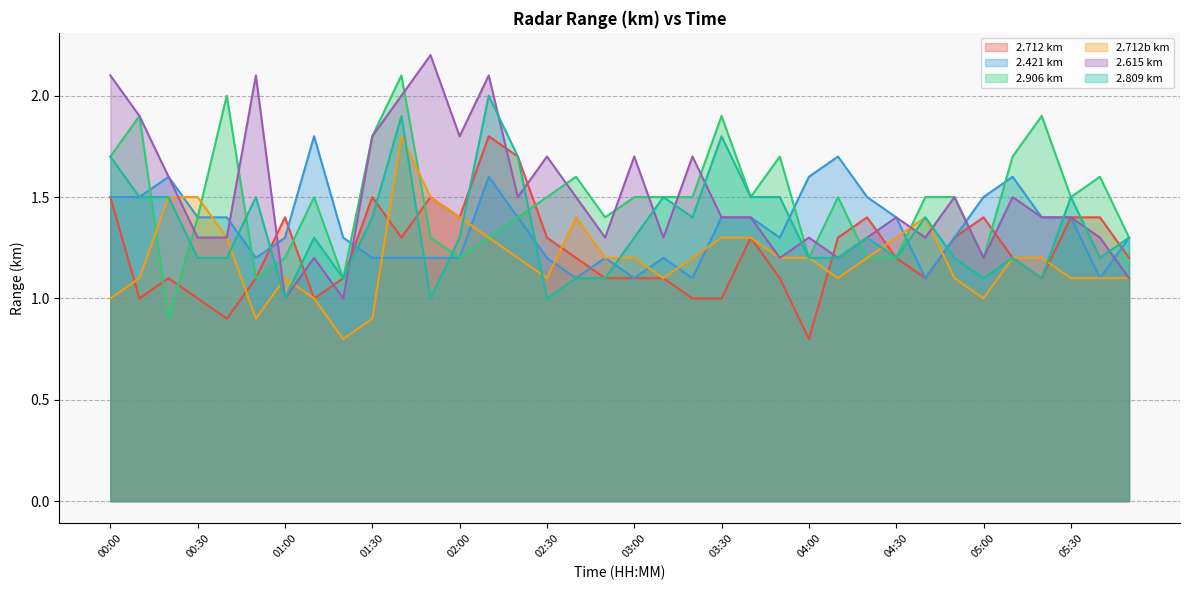

What is the sum of the 2.712_b values at 01:50 and 04:20?

2.7